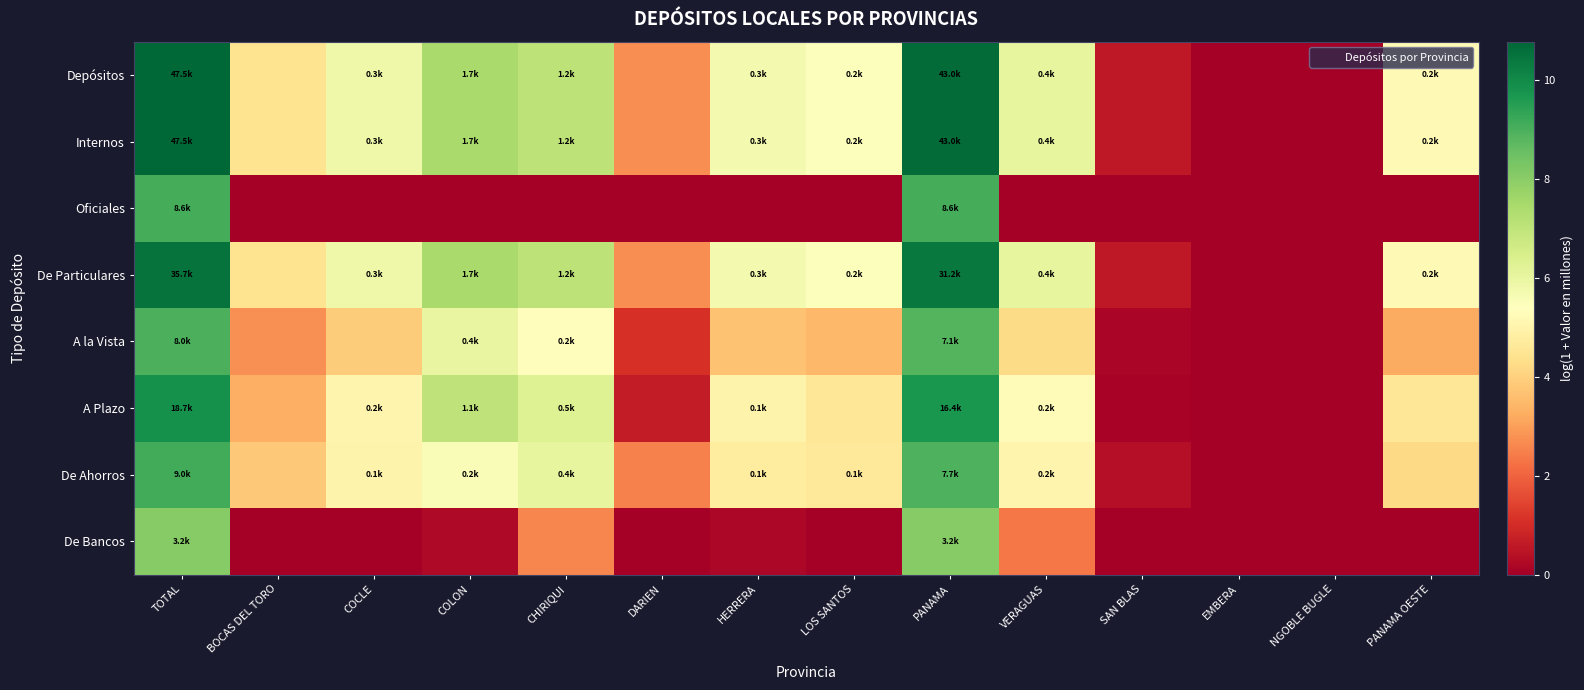

At which category is the sum across all series the highest?

TOTAL